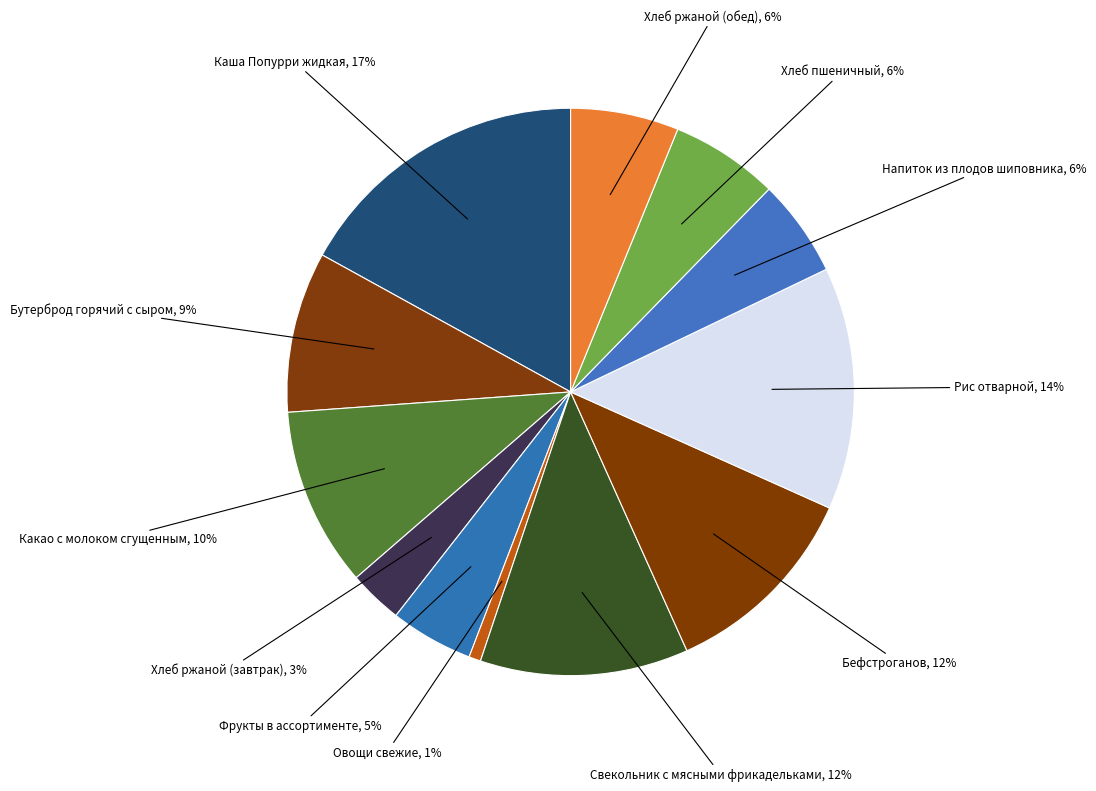

Is there any slice that represents more than half of the pie?

No